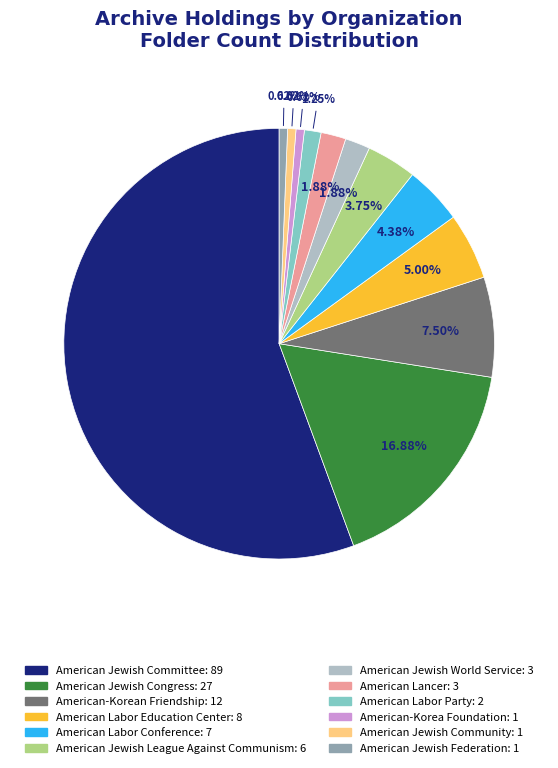

To the nearest percent, what is the combined percentage of American Labor Party and American Jewish League Against Communism?

5%